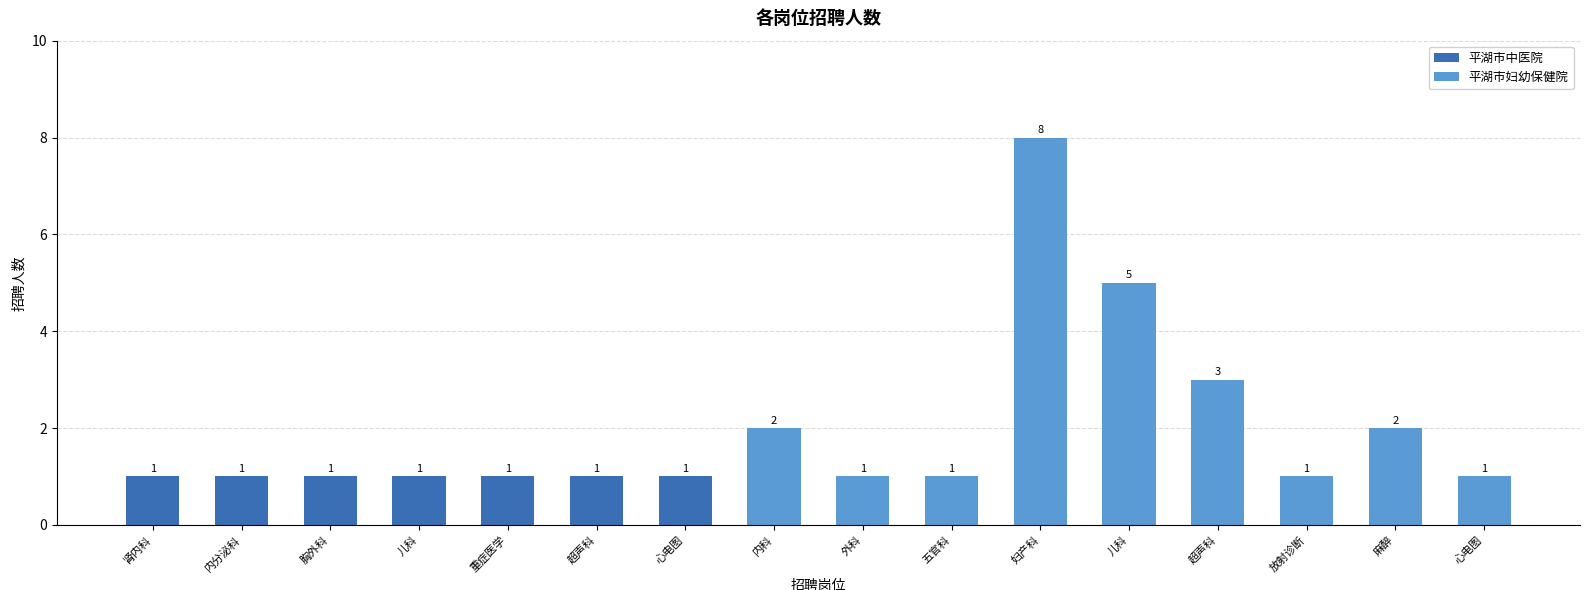

At 妇产科, list the series in order from largest to smallest.

平湖市妇幼保健院, 平湖市中医院